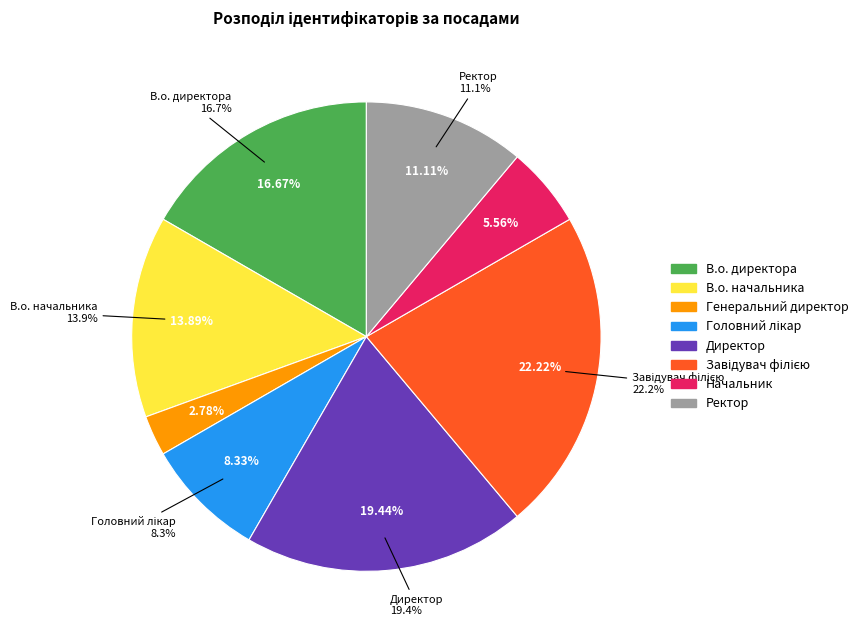

What portion of the pie excludes В.о. директора?

83.3%